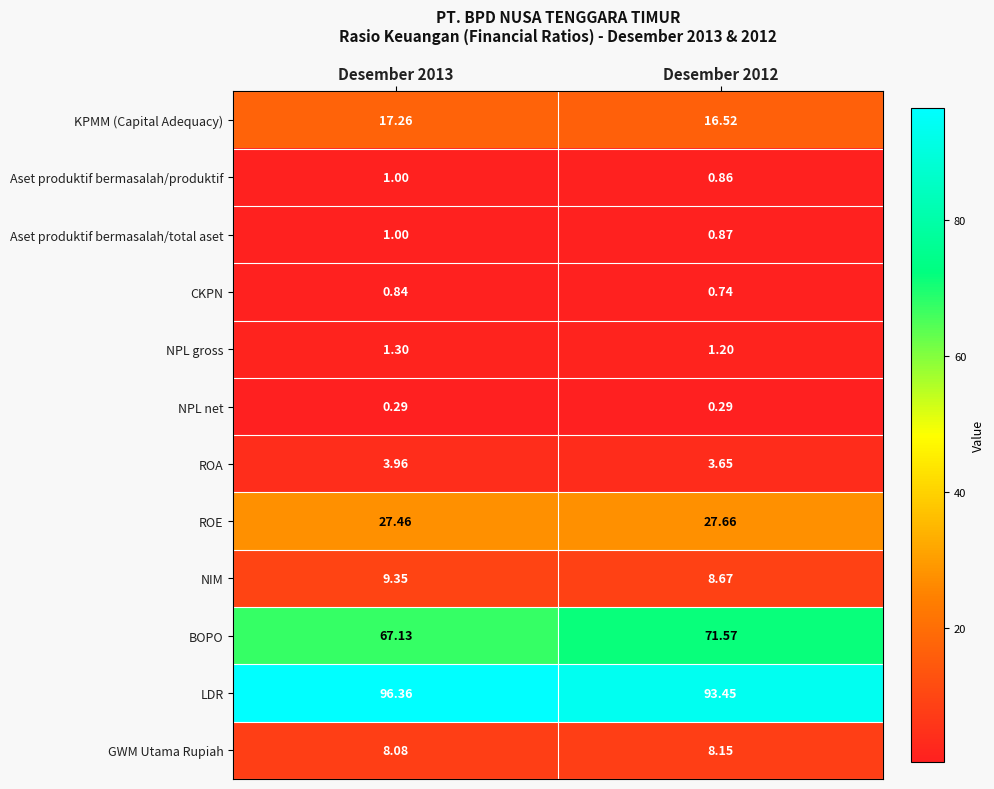

Is the value of ROA at Desember 2012 greater than the value of BOPO at Desember 2013?

No